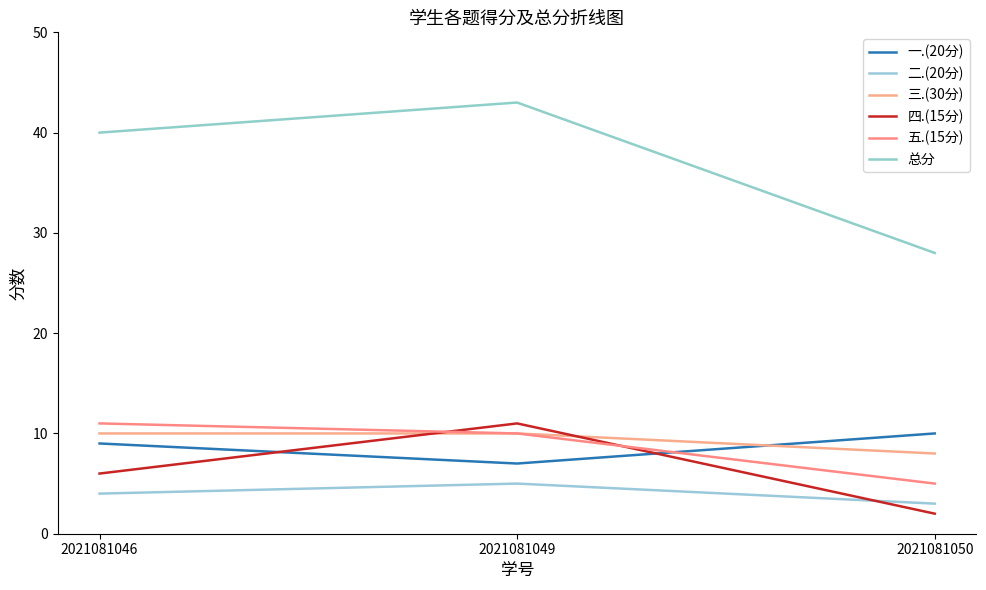

What is the value of the 一.(20分) point at the 2nd from the left?

7